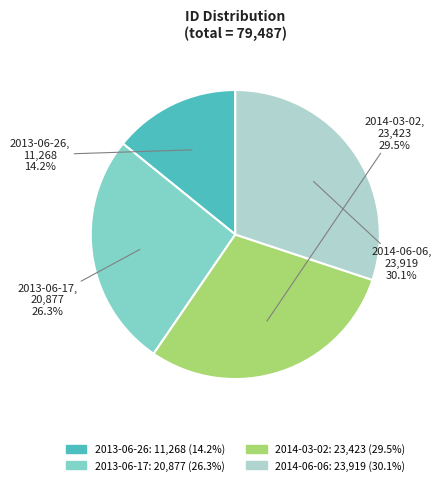

True or false: 2014-03-02 accounts for 22% of the total.

False